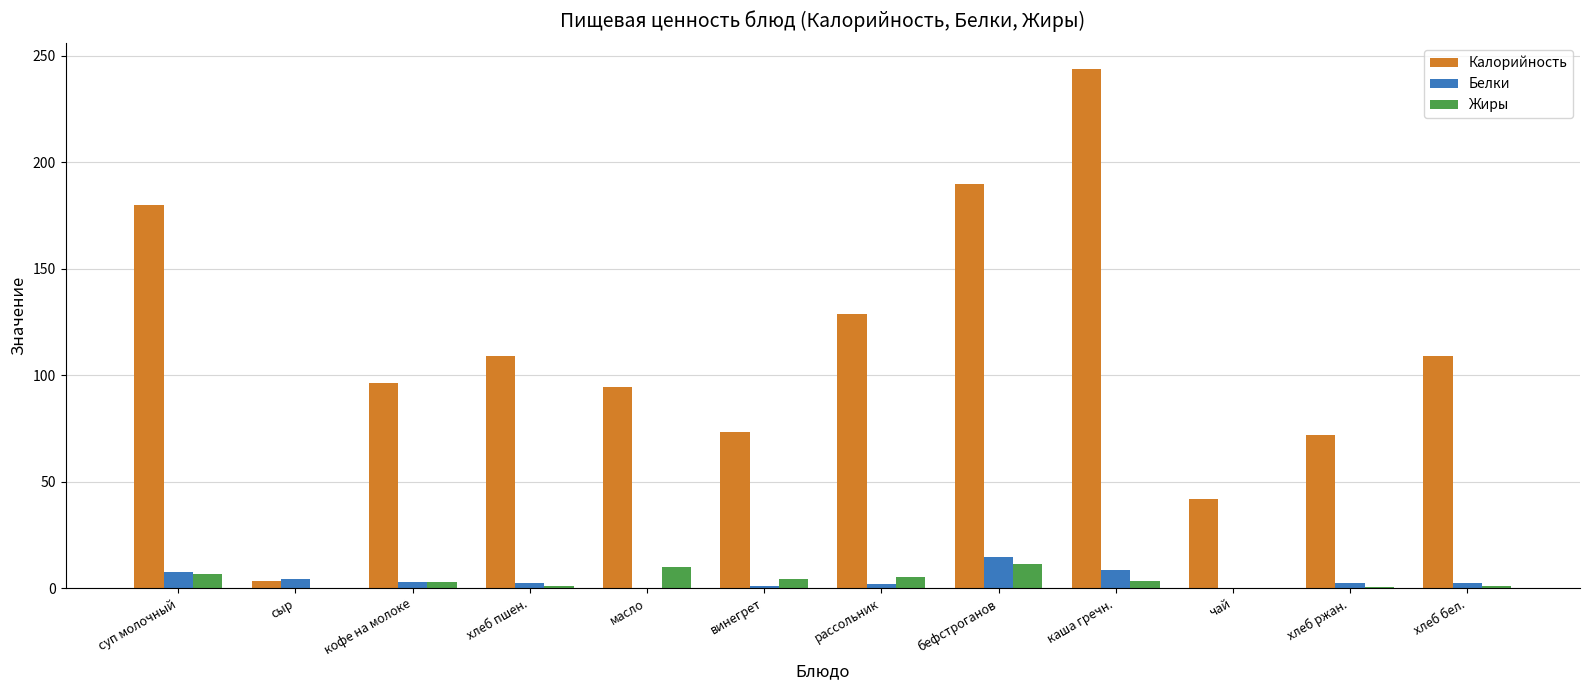

How many data points in Калорийность are above 108?

6